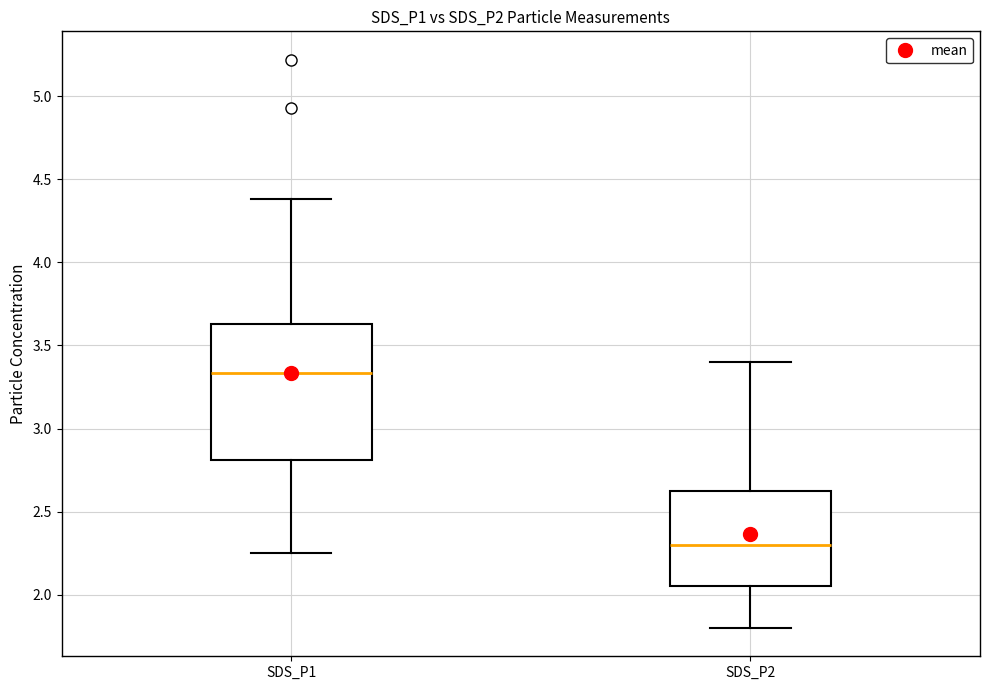

Which box's median line is the lowest?

SDS_P2